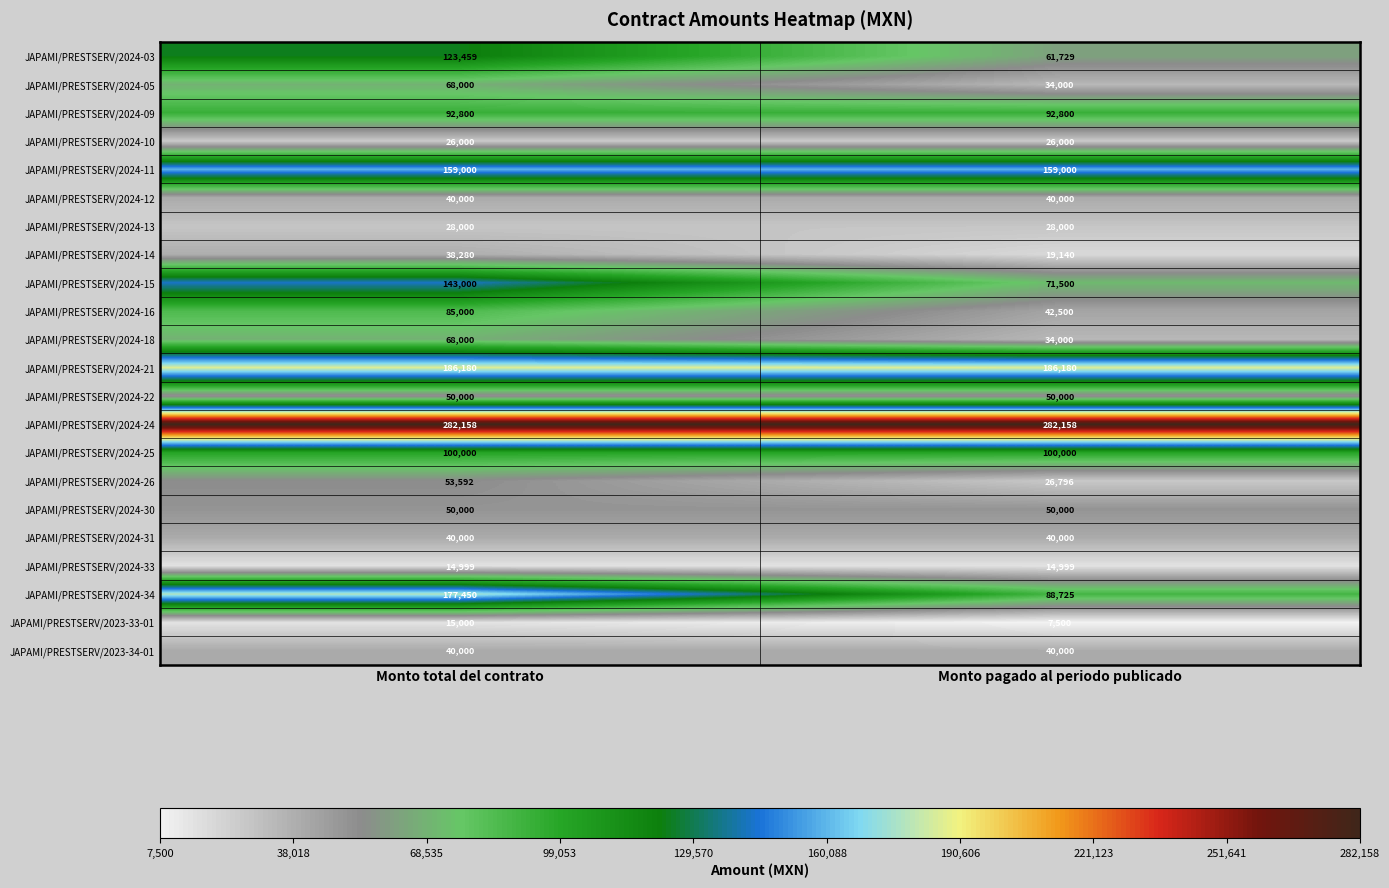

The value of JAPAMI/PRESTSERV/2024-09 at Monto pagado al periodo publicado is 162290. True or false?

False